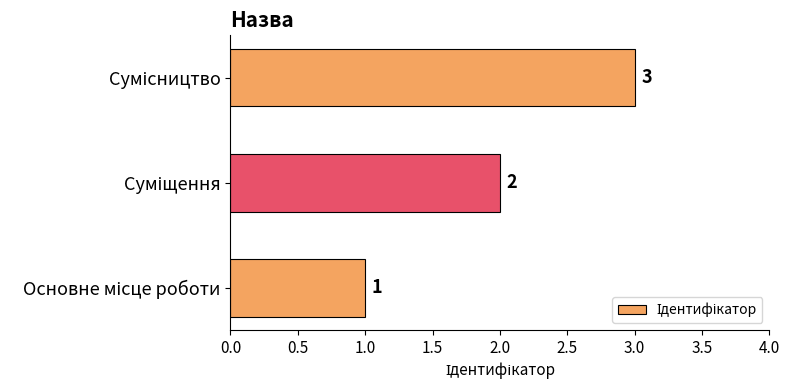

What is the greatest value displayed?

3